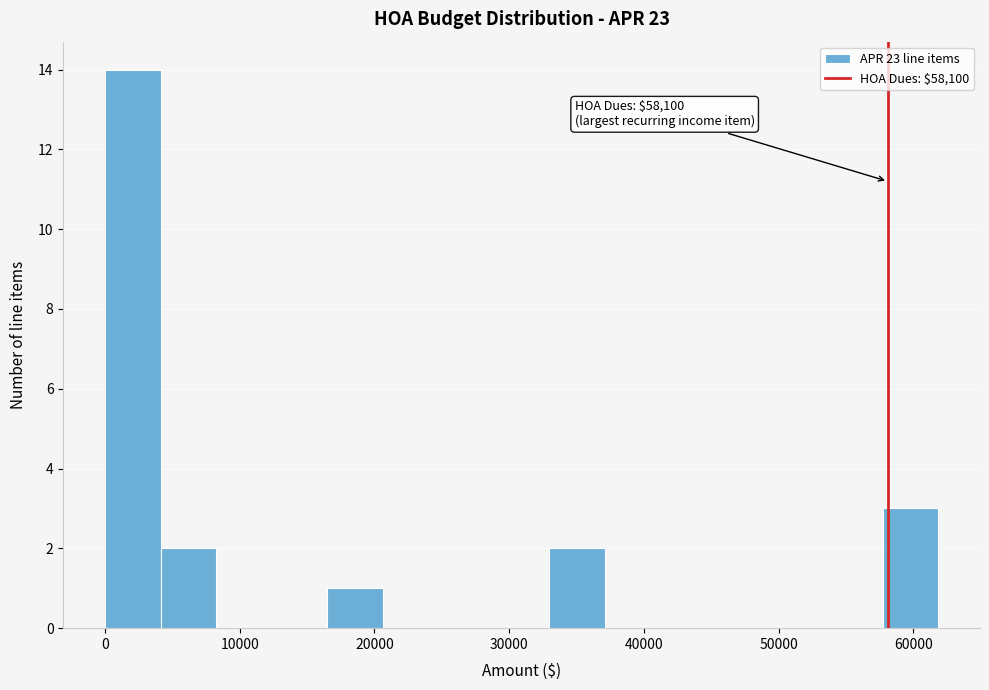

Over which range of the x-axis is the bar tallest?

0 to 4000